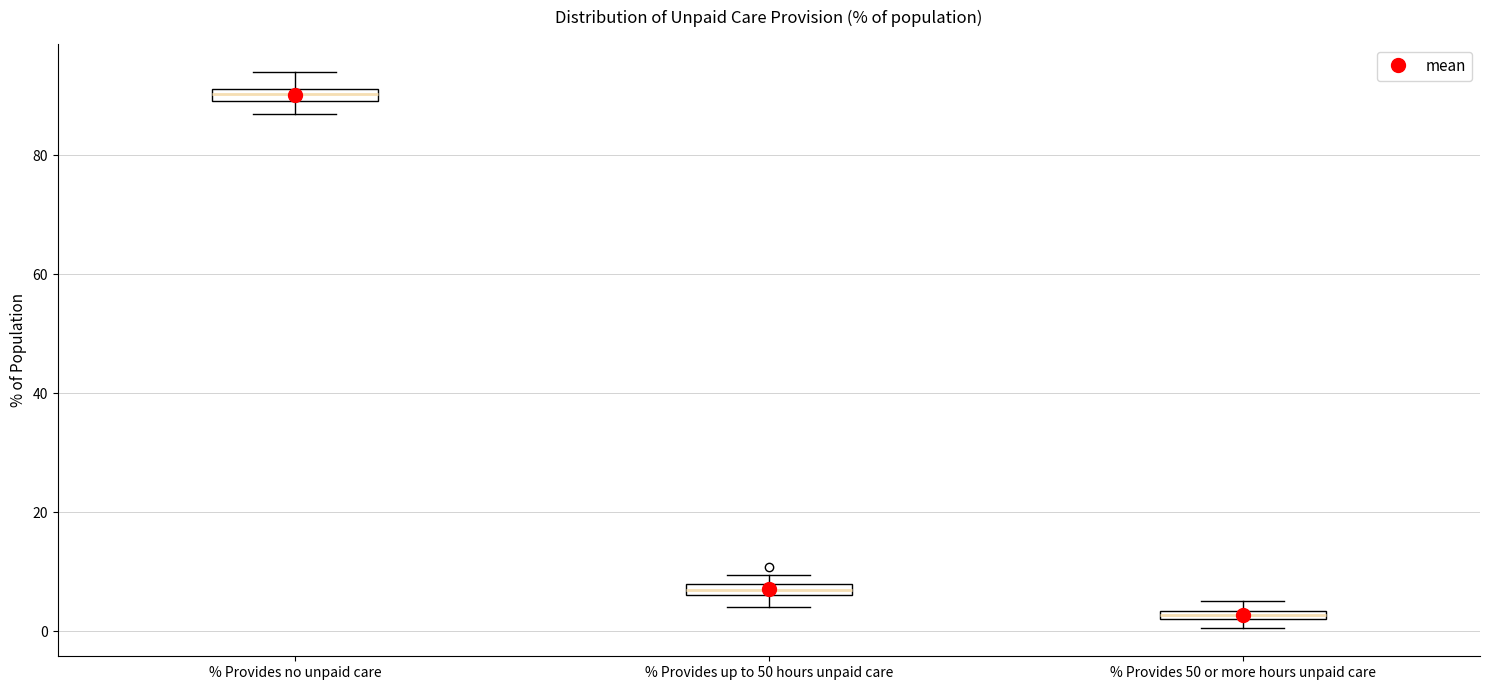

Where is the lower edge of the box for % Provides 50 or more hours unpaid care on the y-axis? The values are not printed on the chart, so give them approximately, as read against the axis.

2